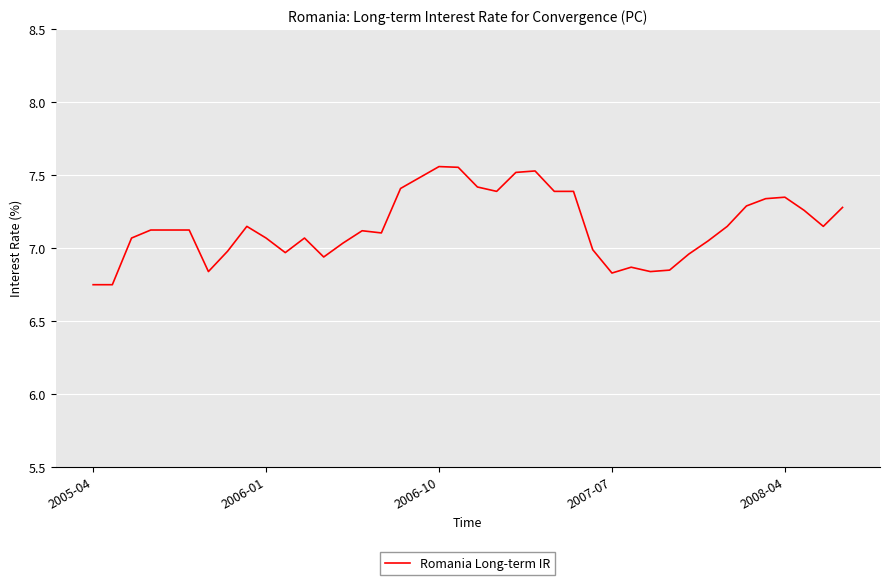

Reading right to left, extract all data points from this chart.

7.3	7.2	7.3	7.3	7.3	7.3	7.2	7.0	7.0	6.8	6.8	6.9	6.8	7.0	7.4	7.4	7.5	7.5	7.4	7.4	7.6	7.6	7.5	7.4	7.1	7.1	7.0	6.9	7.1	7.0	7.1	7.2	7.0	6.8	7.1	7.1	7.1	7.1	6.8	6.8